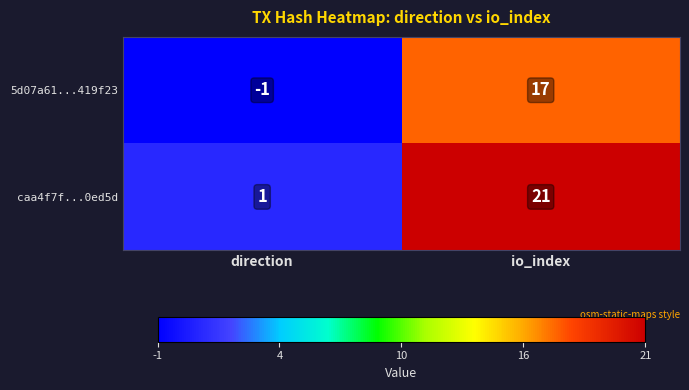

The caa4f7f...0ed5d series shows 15 at io_index. True or false?

False